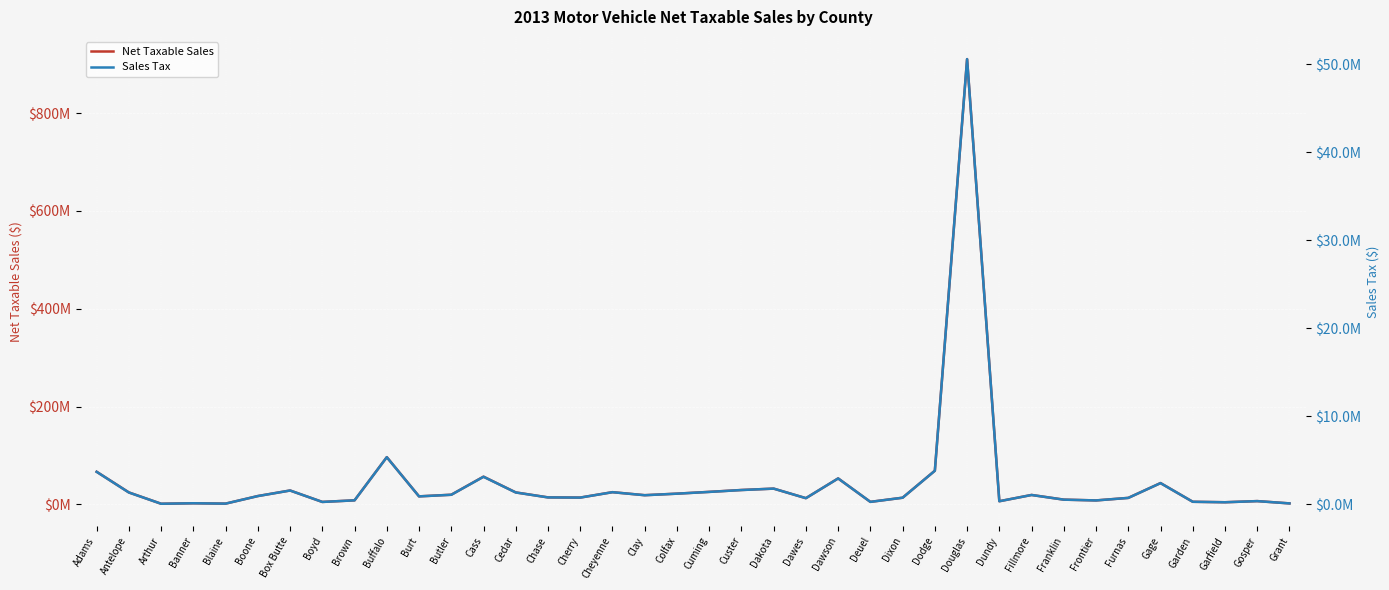

True or false: Sales Tax has a value of 1409462.9 at Cuming.

True